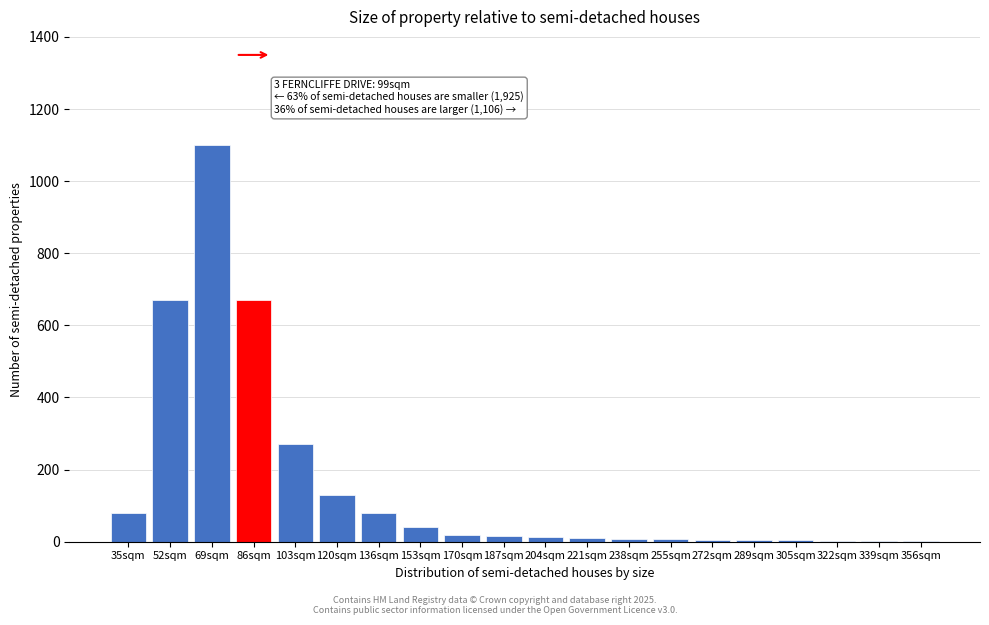

What is the sum of all values?

3134